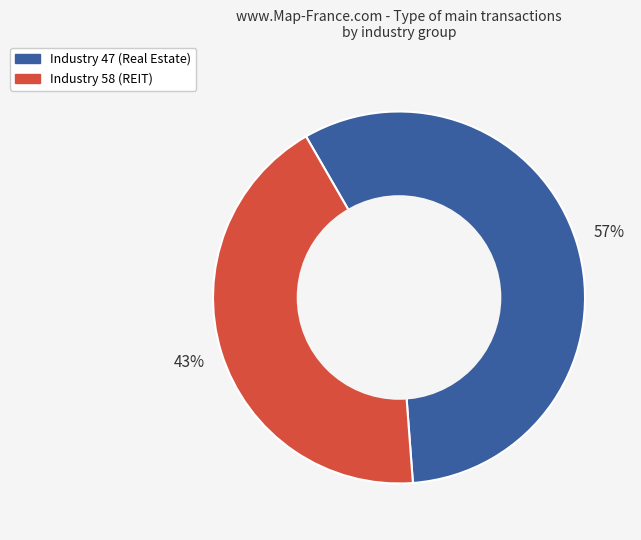

To the nearest percent, what is the difference between the largest and smallest slice percentages?

14%